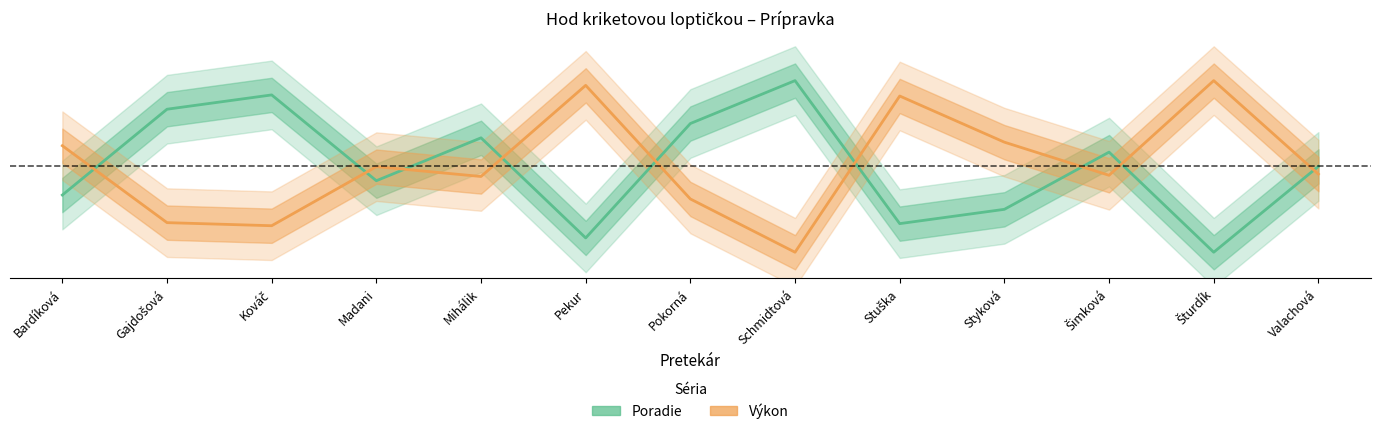

What position from the left is Bardíková?

1